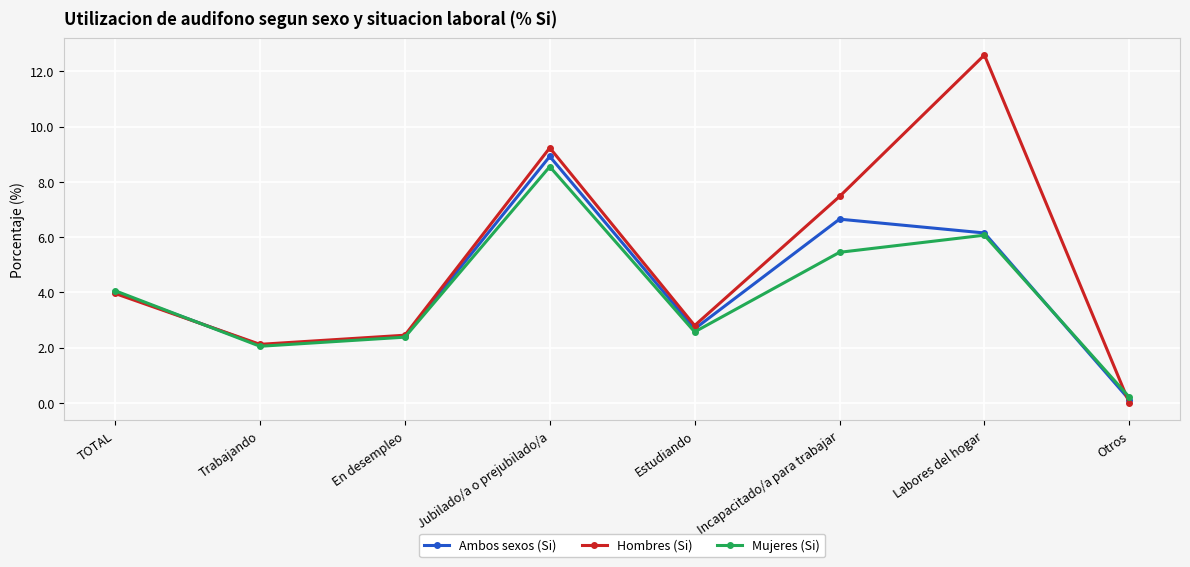

What is the label of the 3rd point from the left?

En desempleo